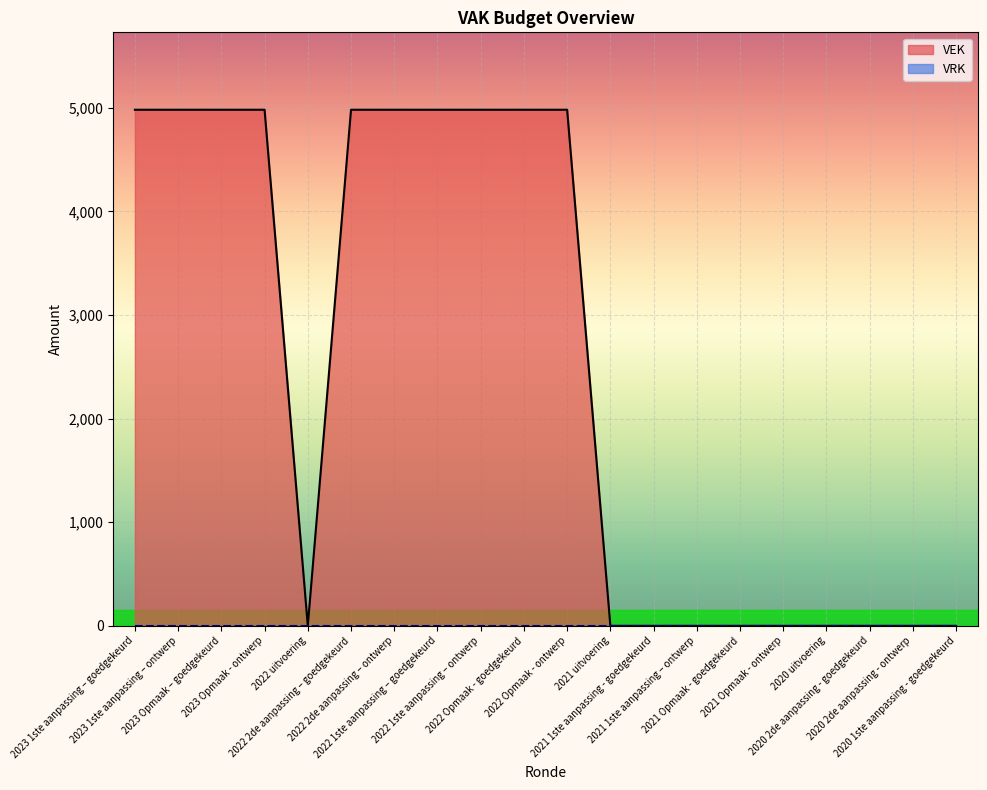

Which label corresponds to the largest value in the chart?

2023 1ste aanpassing – goedgekeurd